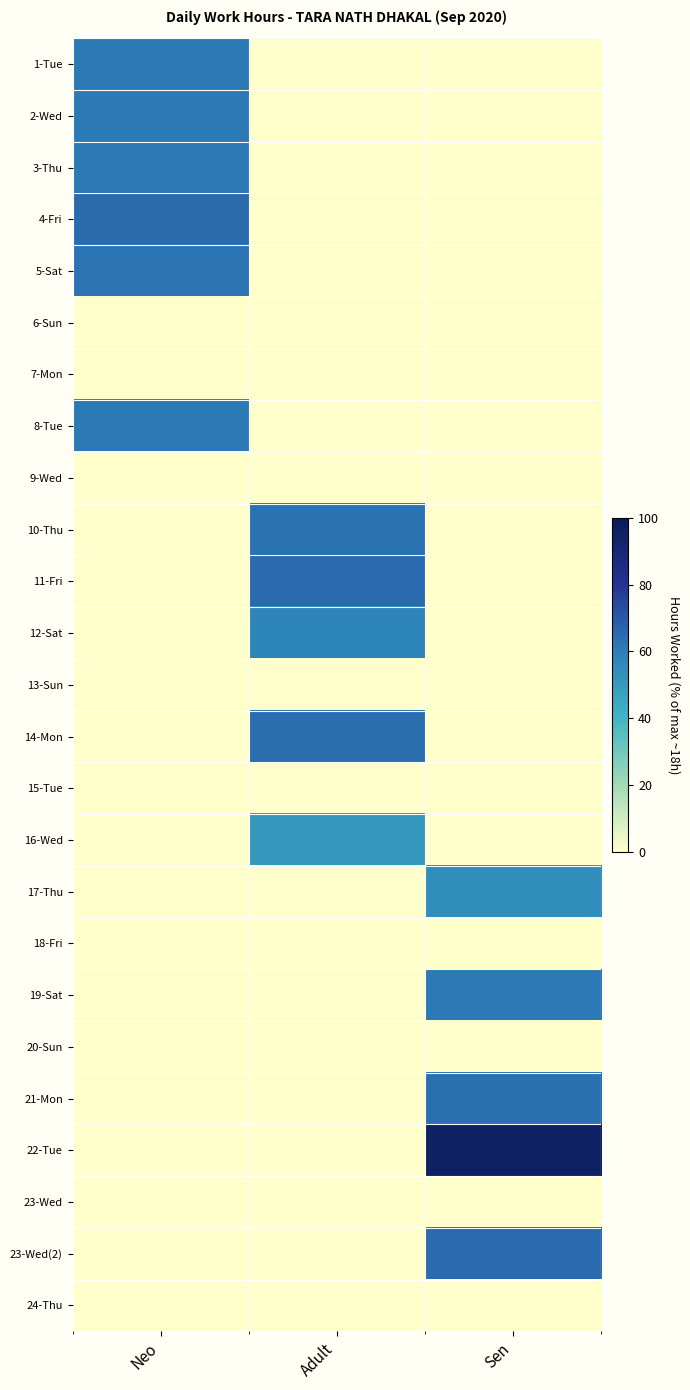

Reading left to right, what are all the values shown in this chart?

1-Tue: Neo=61.2	Adult=0.0	Sen=0.0
2-Wed: Neo=61.1	Adult=0.0	Sen=0.0
3-Thu: Neo=60.9	Adult=0.0	Sen=0.0
4-Fri: Neo=65.1	Adult=0.0	Sen=0.0
5-Sat: Neo=62.6	Adult=0.0	Sen=0.0
6-Sun: Neo=0.0	Adult=0.0	Sen=0.0
7-Mon: Neo=0.0	Adult=0.0	Sen=0.0
8-Tue: Neo=61.1	Adult=0.0	Sen=0.0
9-Wed: Neo=0.0	Adult=0.0	Sen=0.0
10-Thu: Neo=0.0	Adult=63.0	Sen=0.0
11-Fri: Neo=0.0	Adult=65.4	Sen=0.0
12-Sat: Neo=0.0	Adult=57.5	Sen=0.0
13-Sun: Neo=0.0	Adult=0.0	Sen=0.0
14-Mon: Neo=0.0	Adult=64.2	Sen=0.0
15-Tue: Neo=0.0	Adult=0.0	Sen=0.0
16-Wed: Neo=0.0	Adult=50.6	Sen=0.0
17-Thu: Neo=0.0	Adult=0.0	Sen=54.3
18-Fri: Neo=0.0	Adult=0.0	Sen=0.0
19-Sat: Neo=0.0	Adult=0.0	Sen=61.4
20-Sun: Neo=0.0	Adult=0.0	Sen=0.0
21-Mon: Neo=0.0	Adult=0.0	Sen=63.3
22-Tue: Neo=0.0	Adult=0.0	Sen=95.7
23-Wed: Neo=0.0	Adult=0.0	Sen=0.0
23-Wed(2): Neo=0.0	Adult=0.0	Sen=65.6
24-Thu: Neo=0.0	Adult=0.0	Sen=0.0